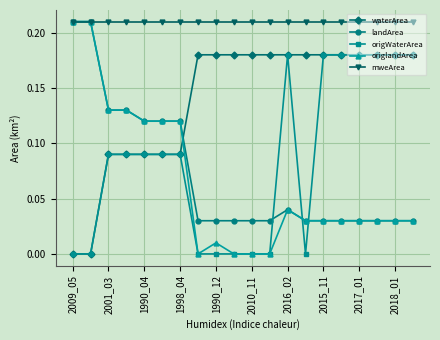

True or false: mweArea and origWaterArea intersect in this chart.

False